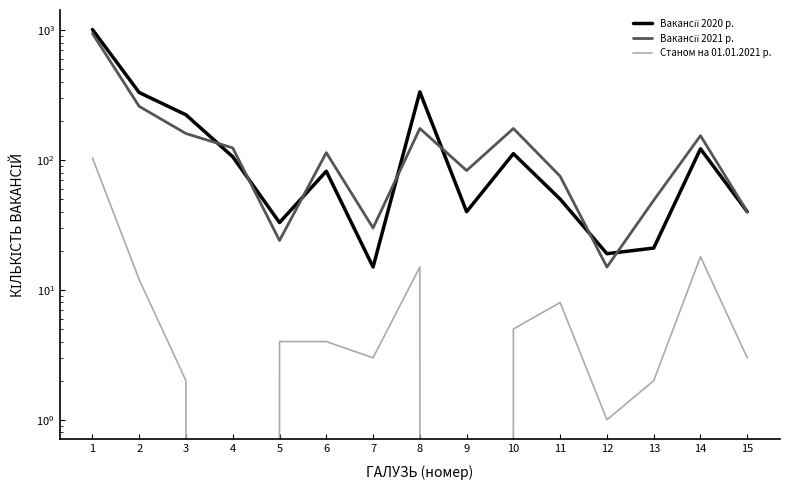

Which series has the largest range (max minus min)?

Вакансії 2020 р.